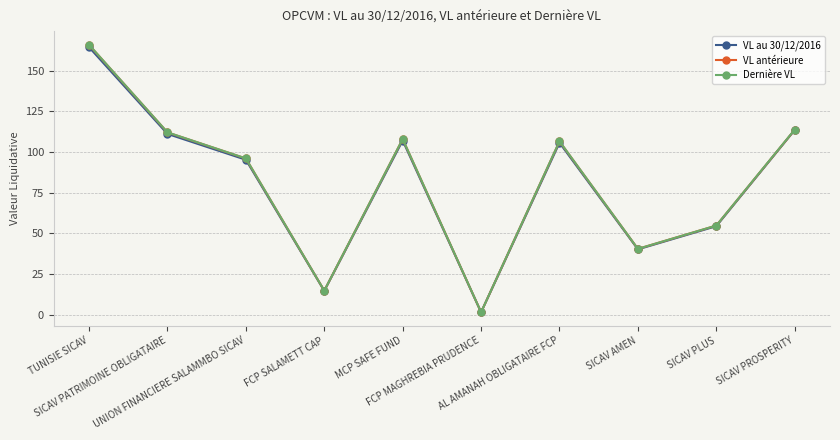

Which series has the widest spread of values?

Dernière VL